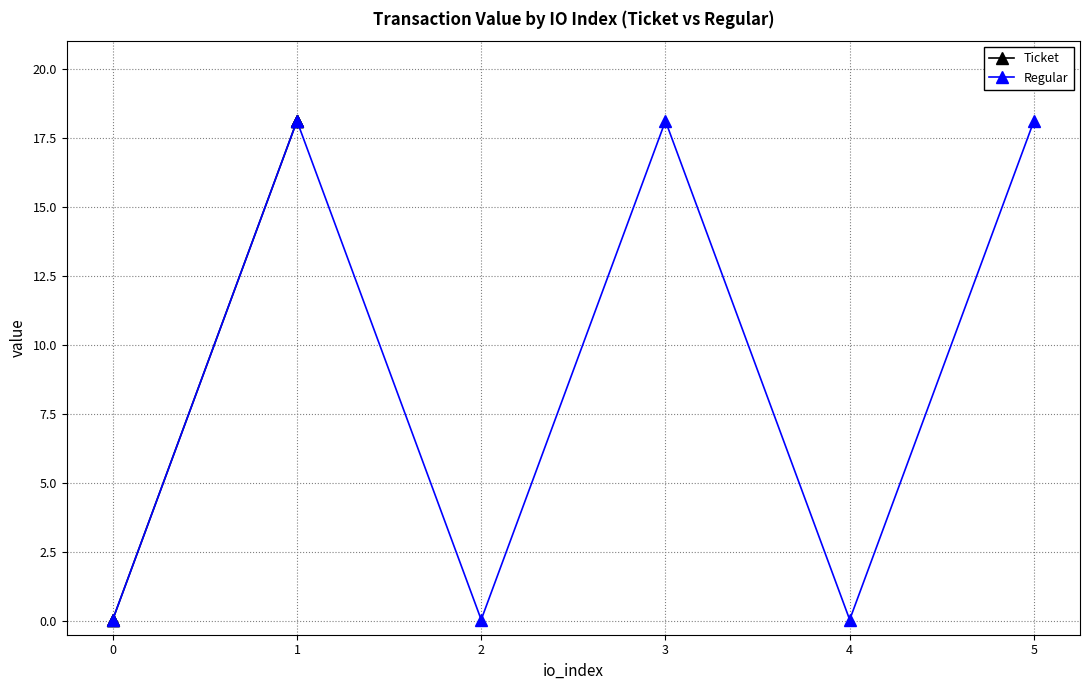

True or false: Regular has a value of 0.0 at 0.

True